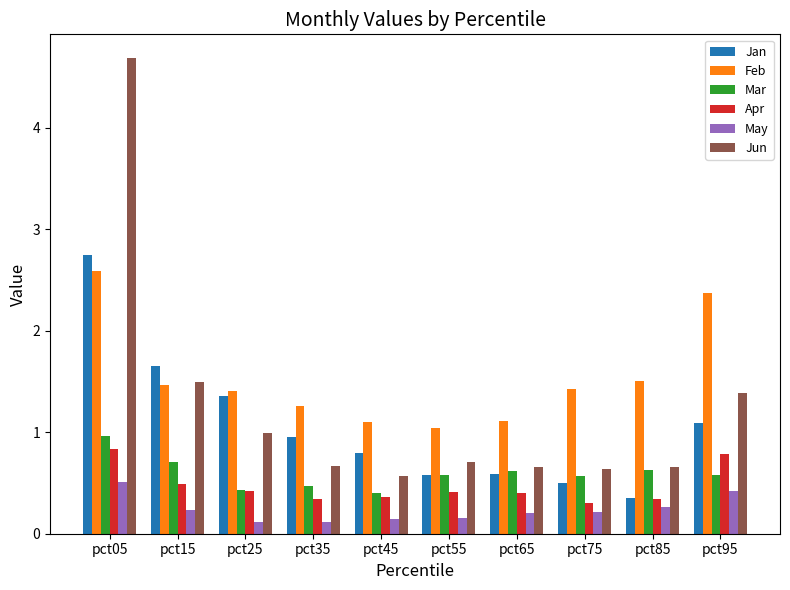

Which series has the widest spread of values?

Jun